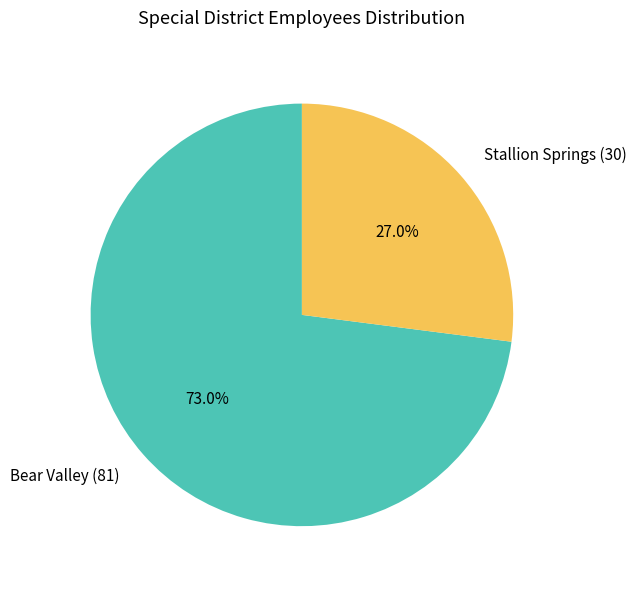

To the nearest percent, what is the average slice percentage?

50%